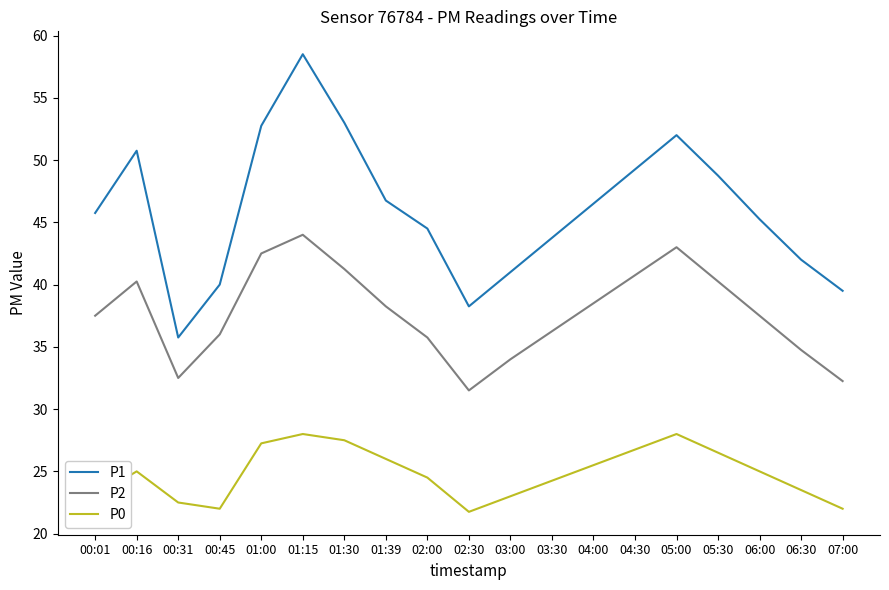

True or false: P1 has more than 2 points higher than both neighbors.

True